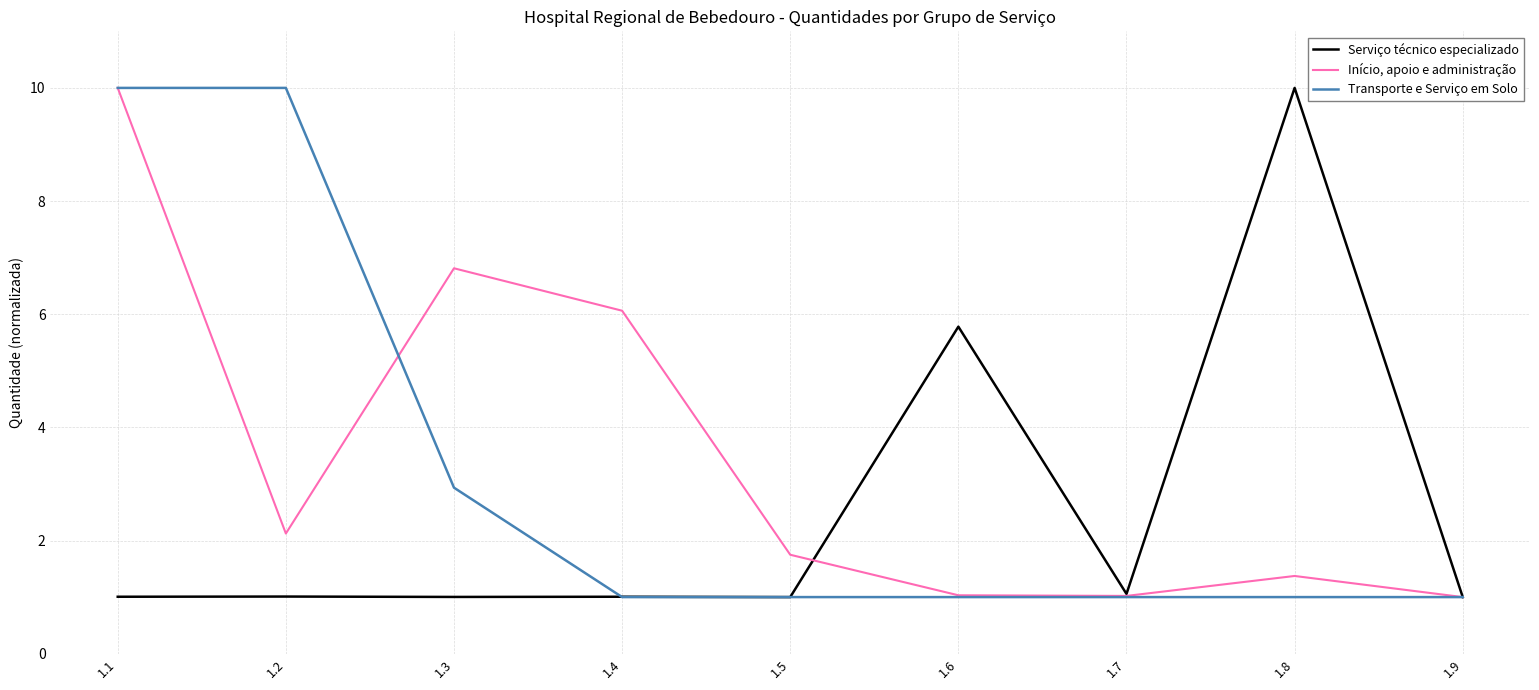

What is the sum of the Serviço técnico especializado values at 1.1 and 1.3?

2.0